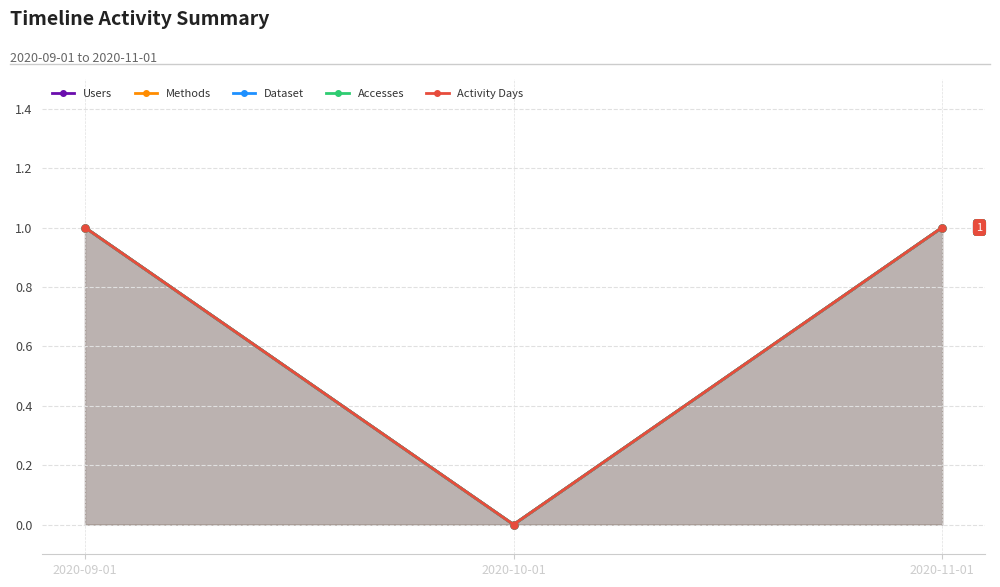

Reading right to left, extract all data points from this chart.

Users: 2020-11-01=1	2020-10-01=0	2020-09-01=1
Methods: 2020-11-01=1	2020-10-01=0	2020-09-01=1
Dataset: 2020-11-01=1	2020-10-01=0	2020-09-01=1
Accesses: 2020-11-01=1	2020-10-01=0	2020-09-01=1
Activity Days: 2020-11-01=1	2020-10-01=0	2020-09-01=1